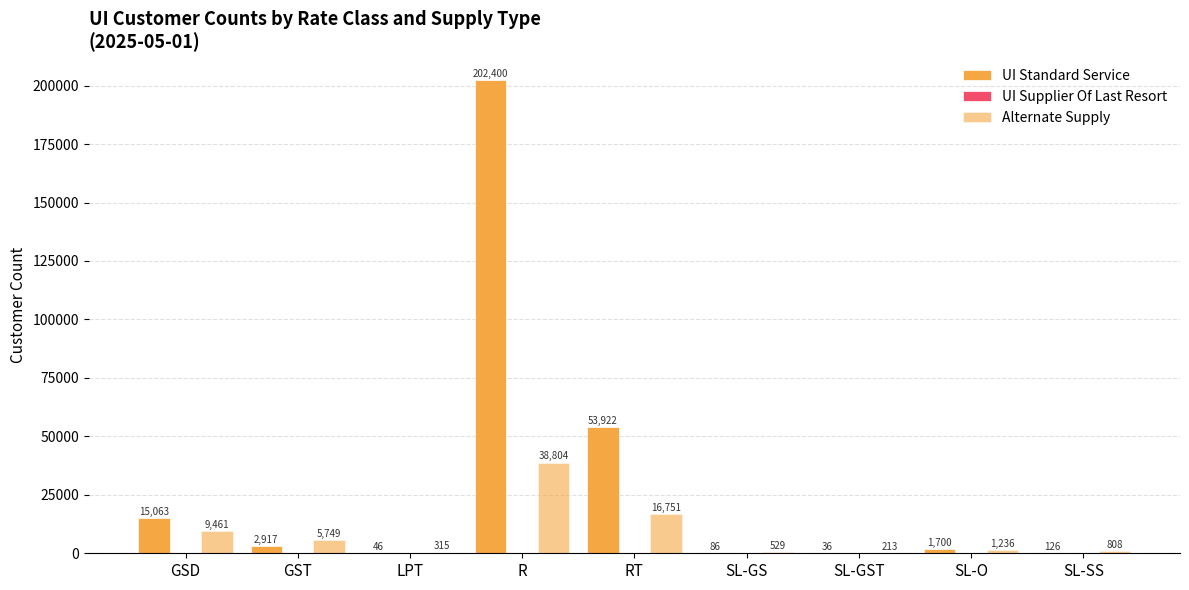

The value of UI Standard Service at SL-GST is 21. True or false?

False